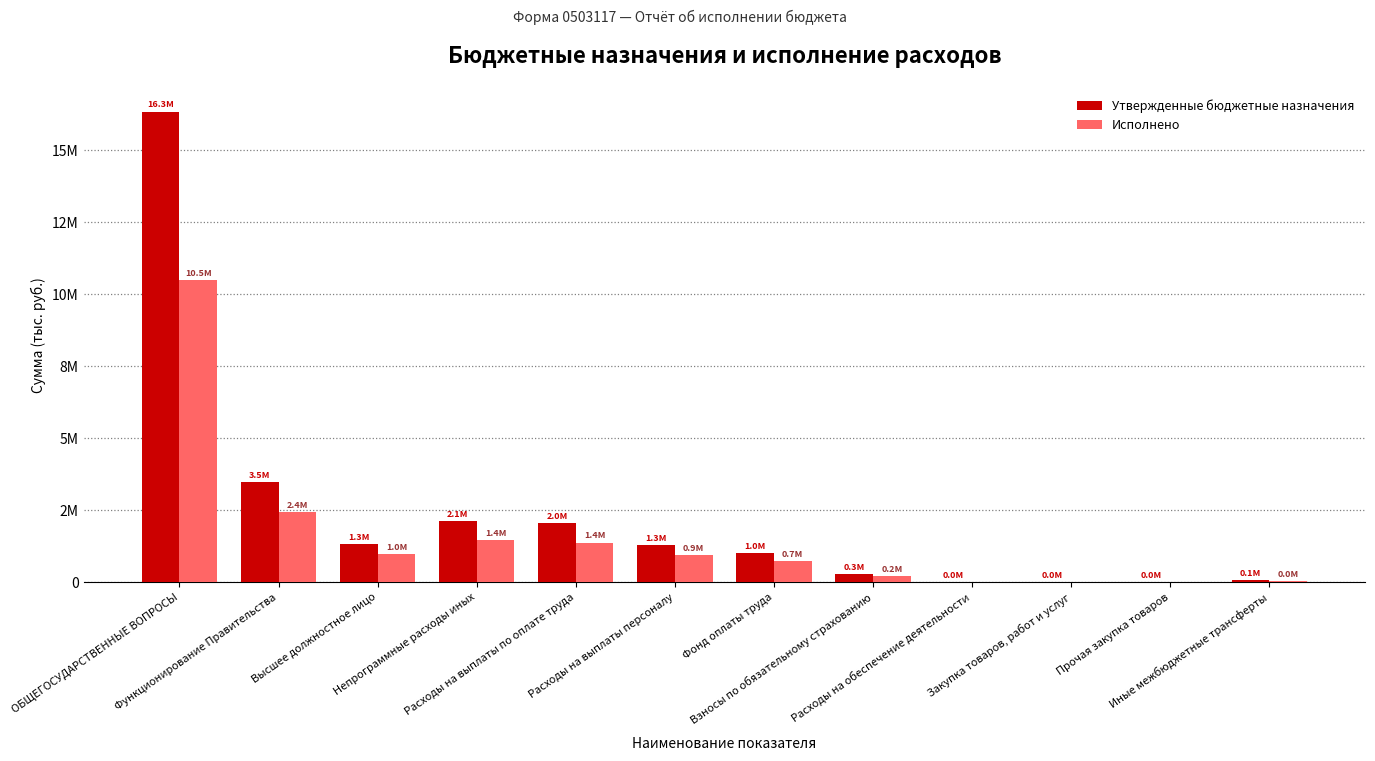

Which has a higher value, Прочая закупка товаров or Закупка товаров, работ и услуг?

Прочая закупка товаров